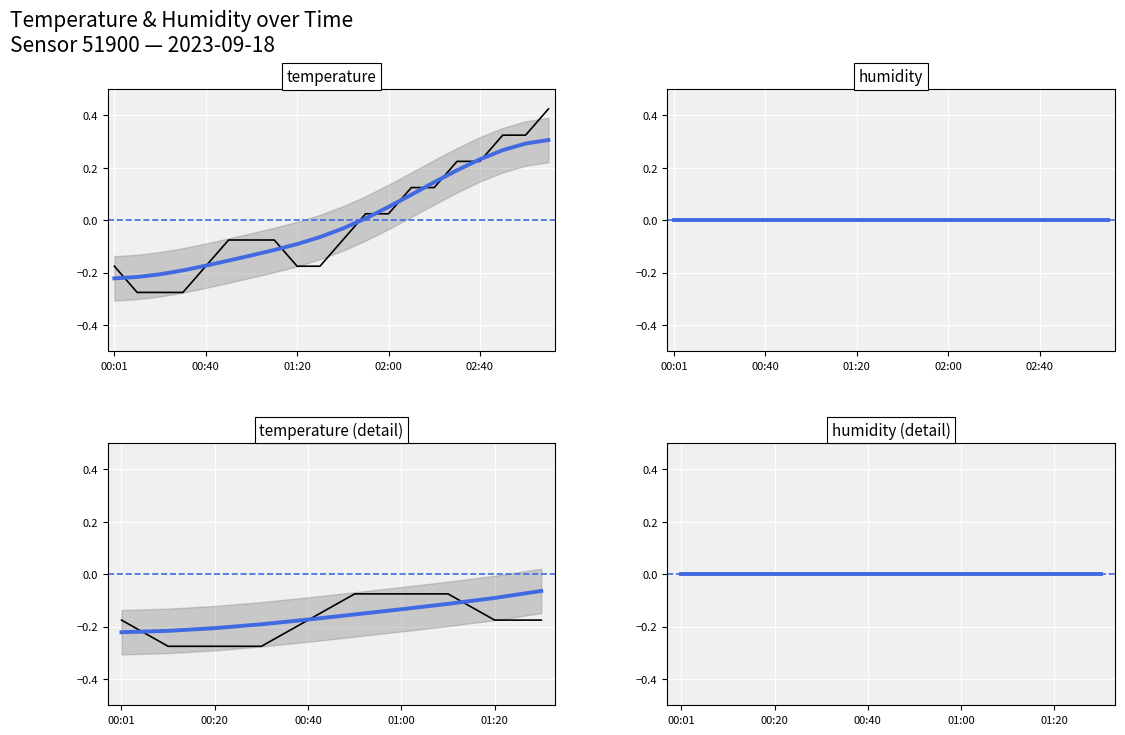

True or false: there are more than 0 points higher than both neighbors.

False